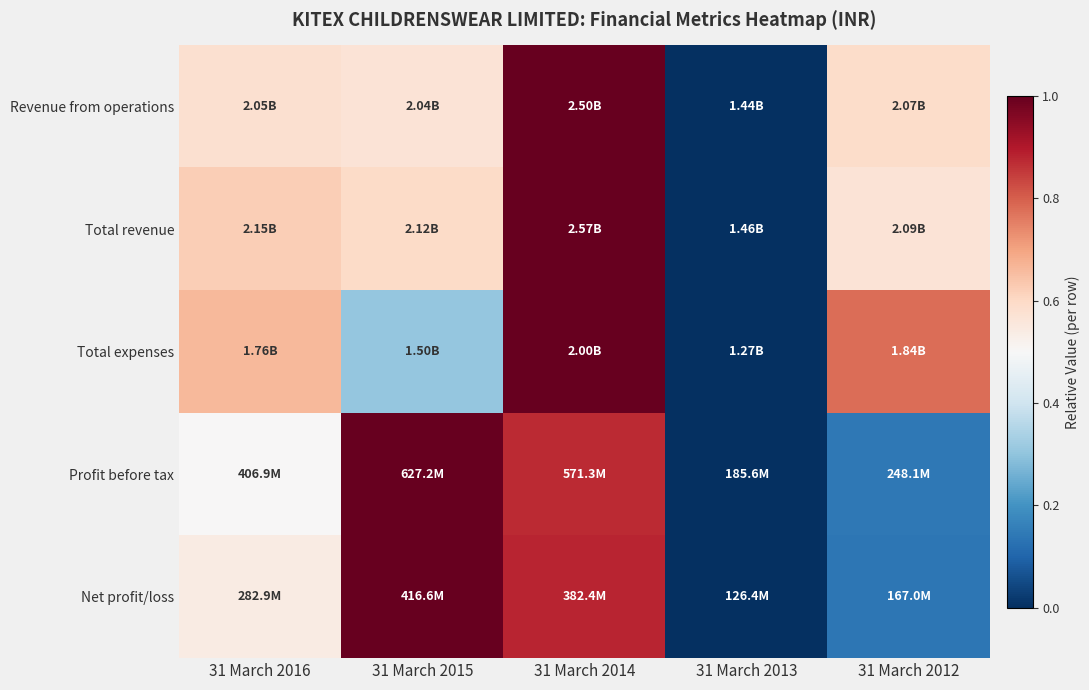

Which series has the largest total across all categories?

Total revenue